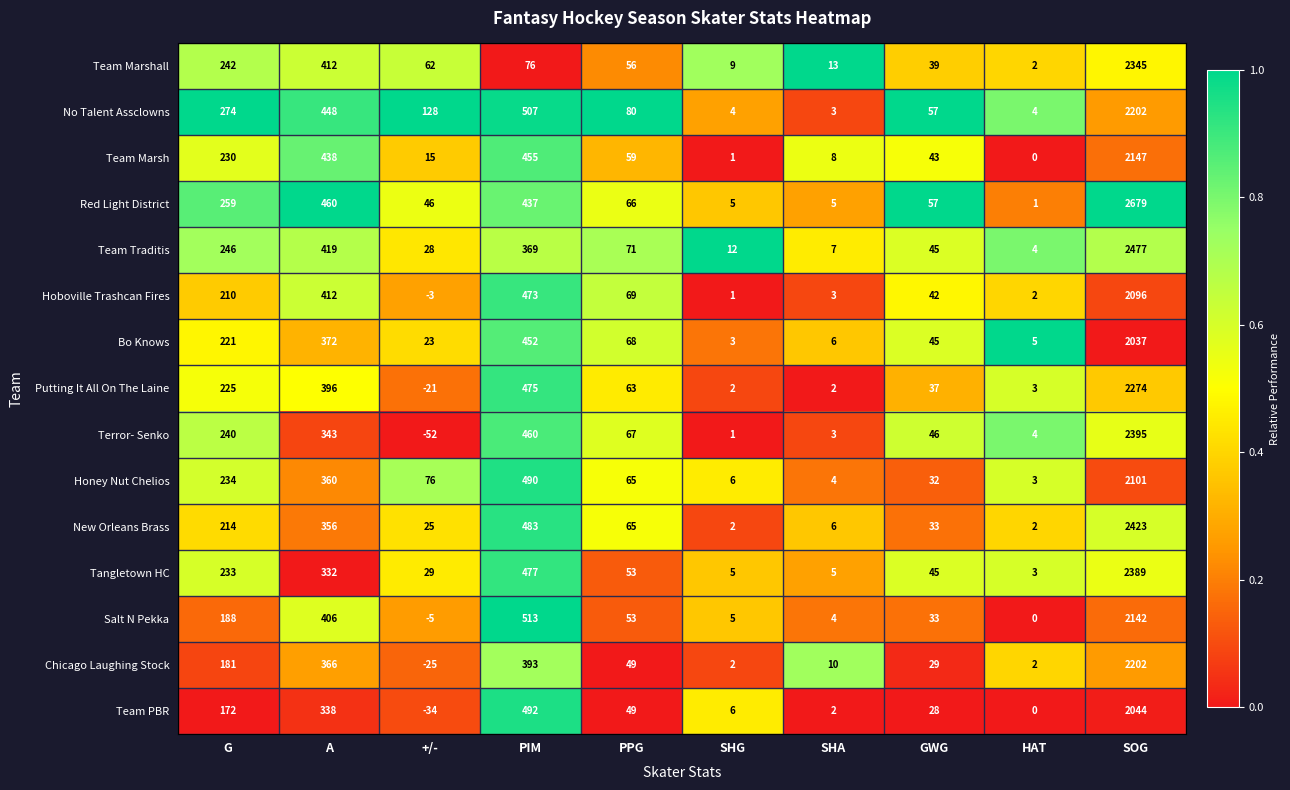

Between SHG and HAT, which series saw the biggest shift?

Team Traditis